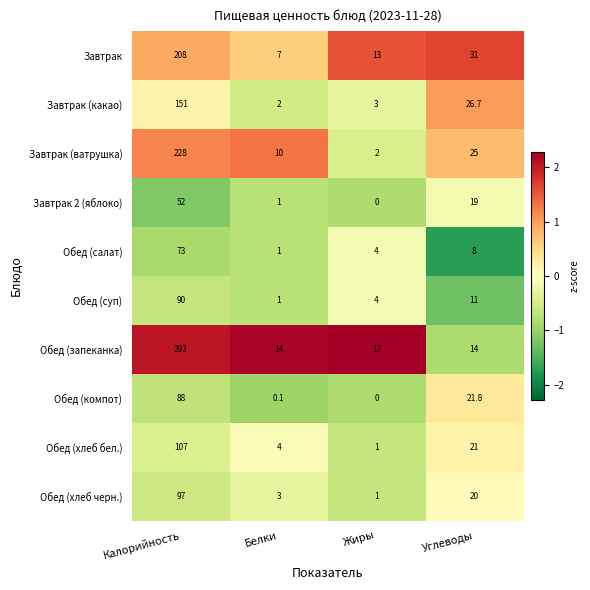

Which series has the widest spread of values?

Обед (запеканка)